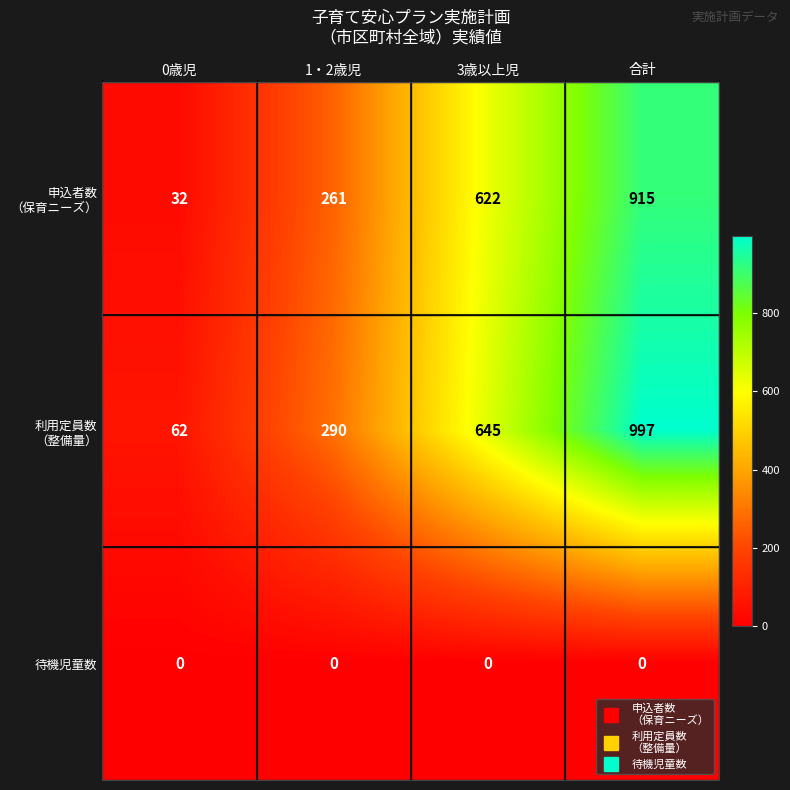

At which category is the sum across all series the highest?

合計